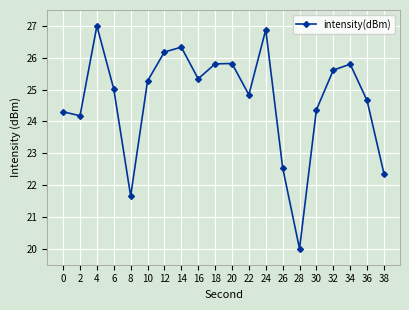

What is the change in value from 2 to 6?

+0.8